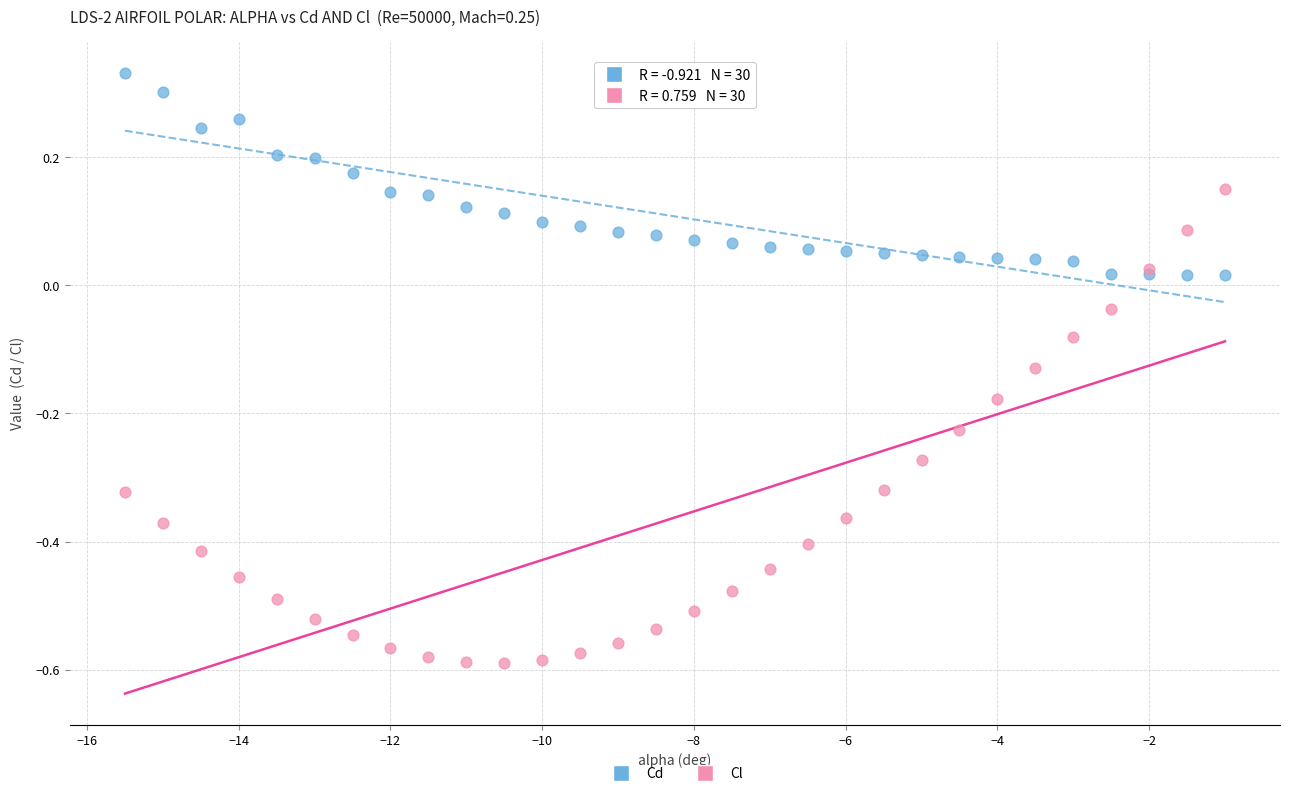

Which series contains the lowest Y value?

Cl